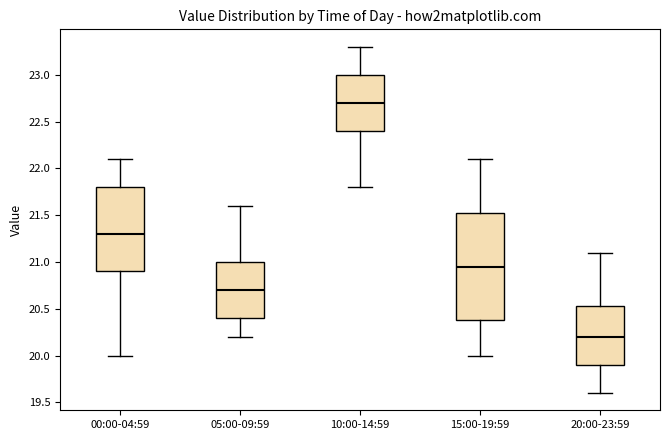

Which box's median line is the lowest?

20:00-23:59